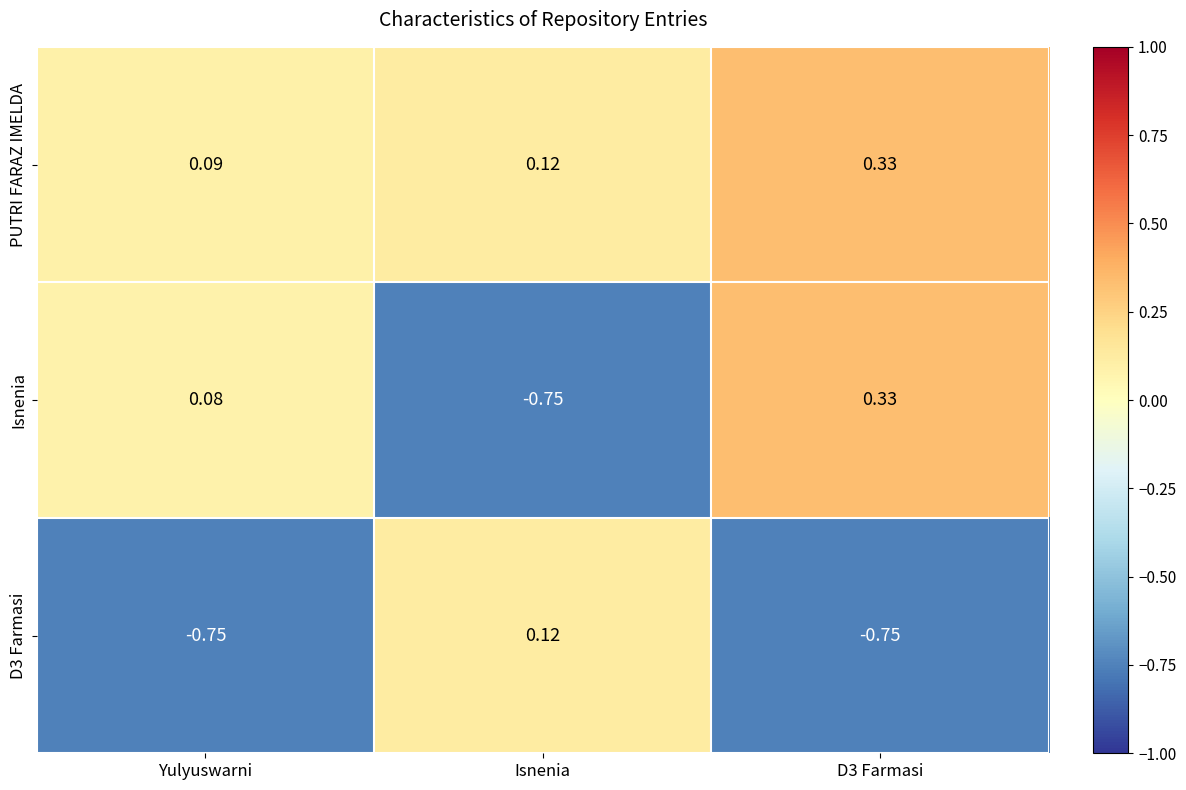

How many data points in D3 Farmasi are less than 0?

2